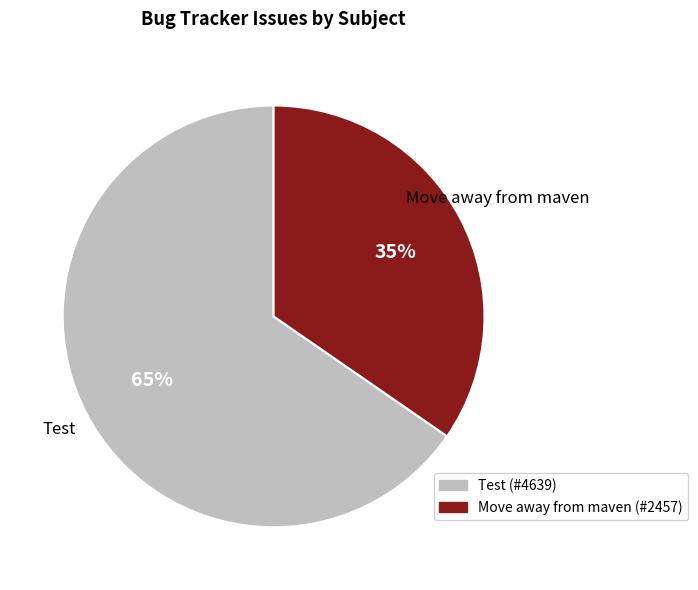

To the nearest percent, what percentage of the pie is Move away from maven?

35%